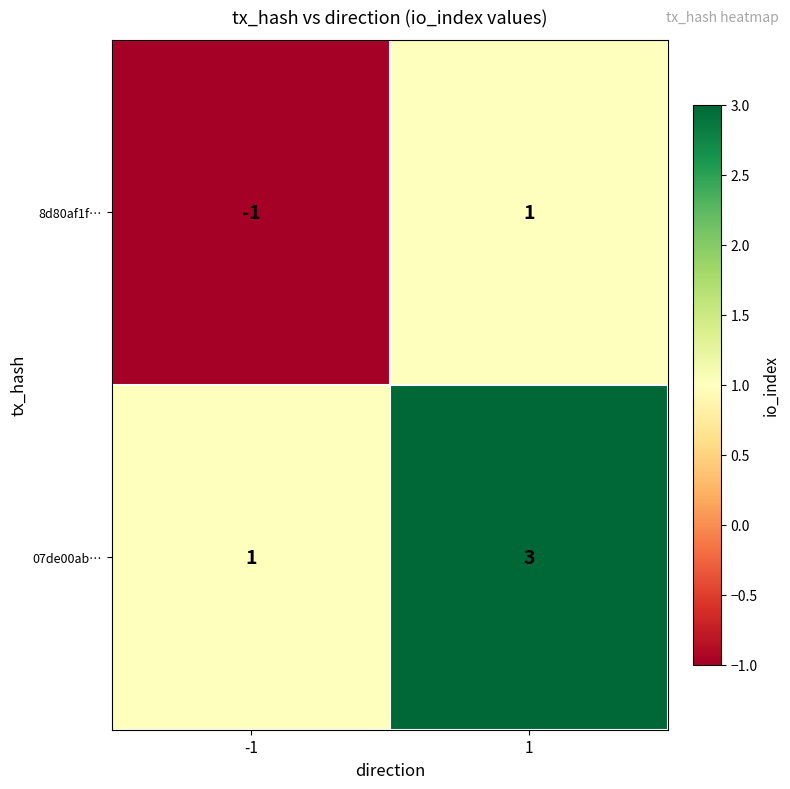

Count the number of categories in the chart.

2